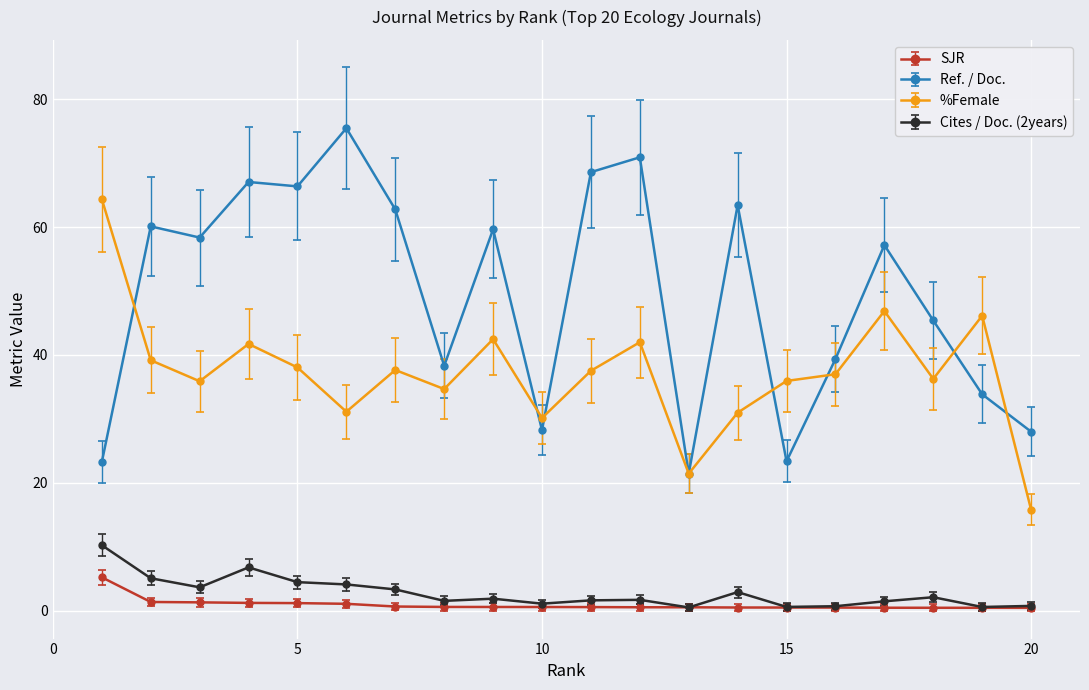

True or false: Cites / Doc. (2years) and Ref. / Doc. cross at least once.

False